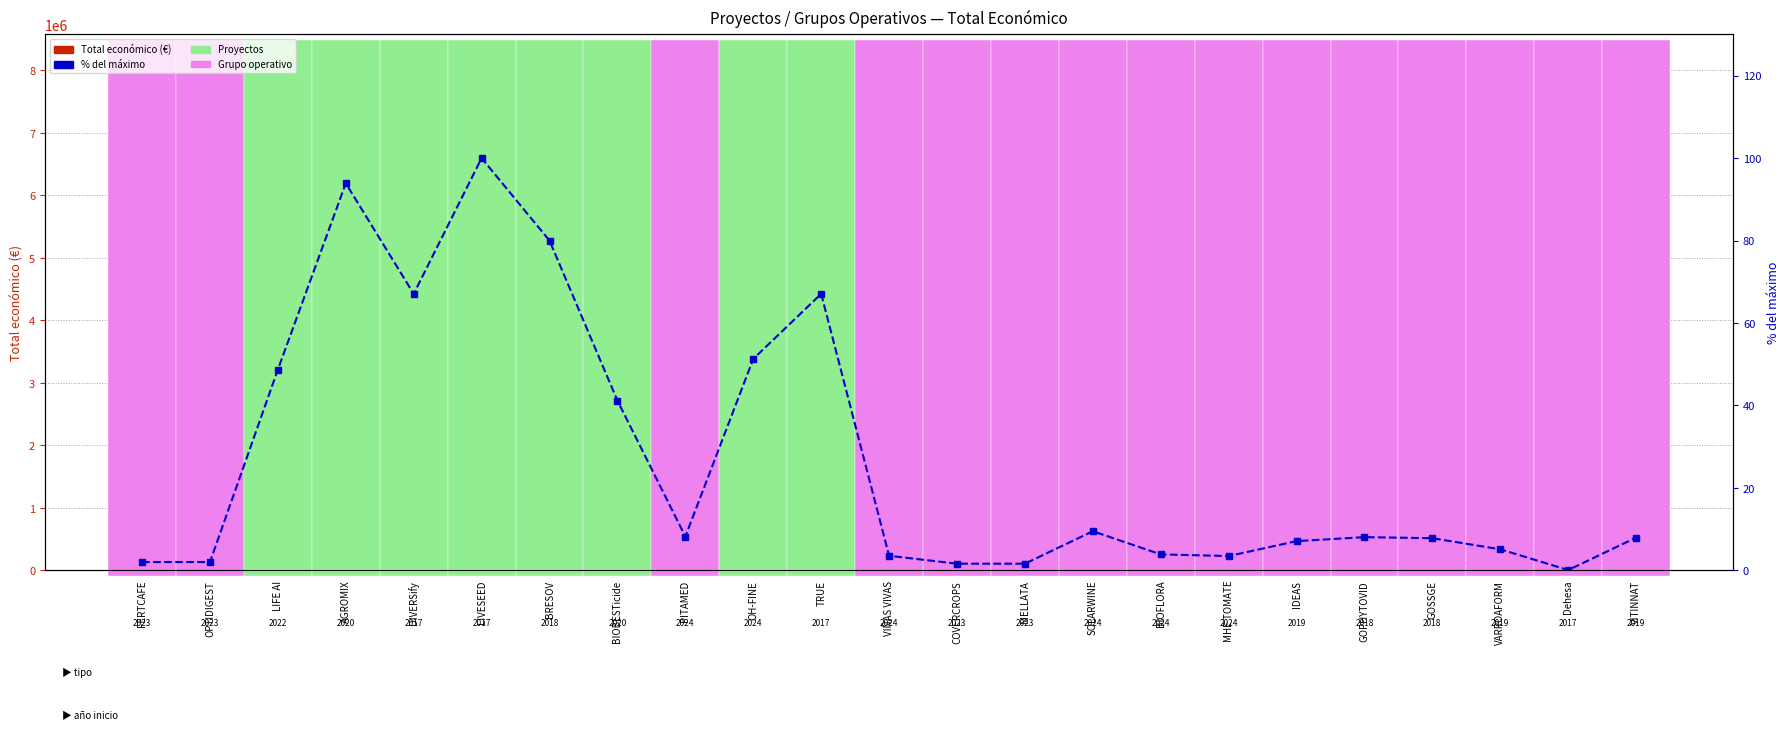

Are the bars grouped side by side (vs. stacked)?

Yes